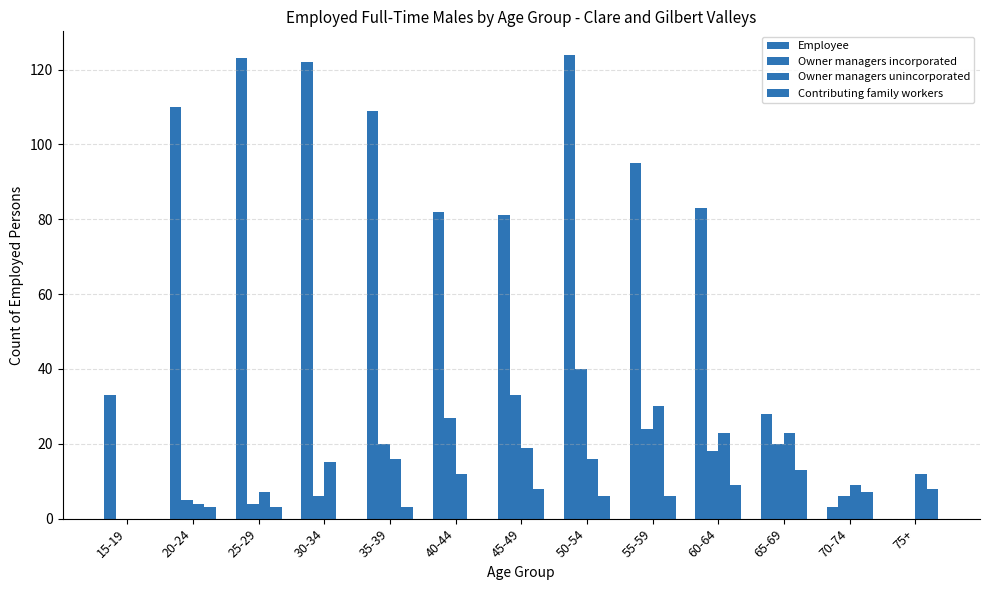

What position from the right is 75+?

1